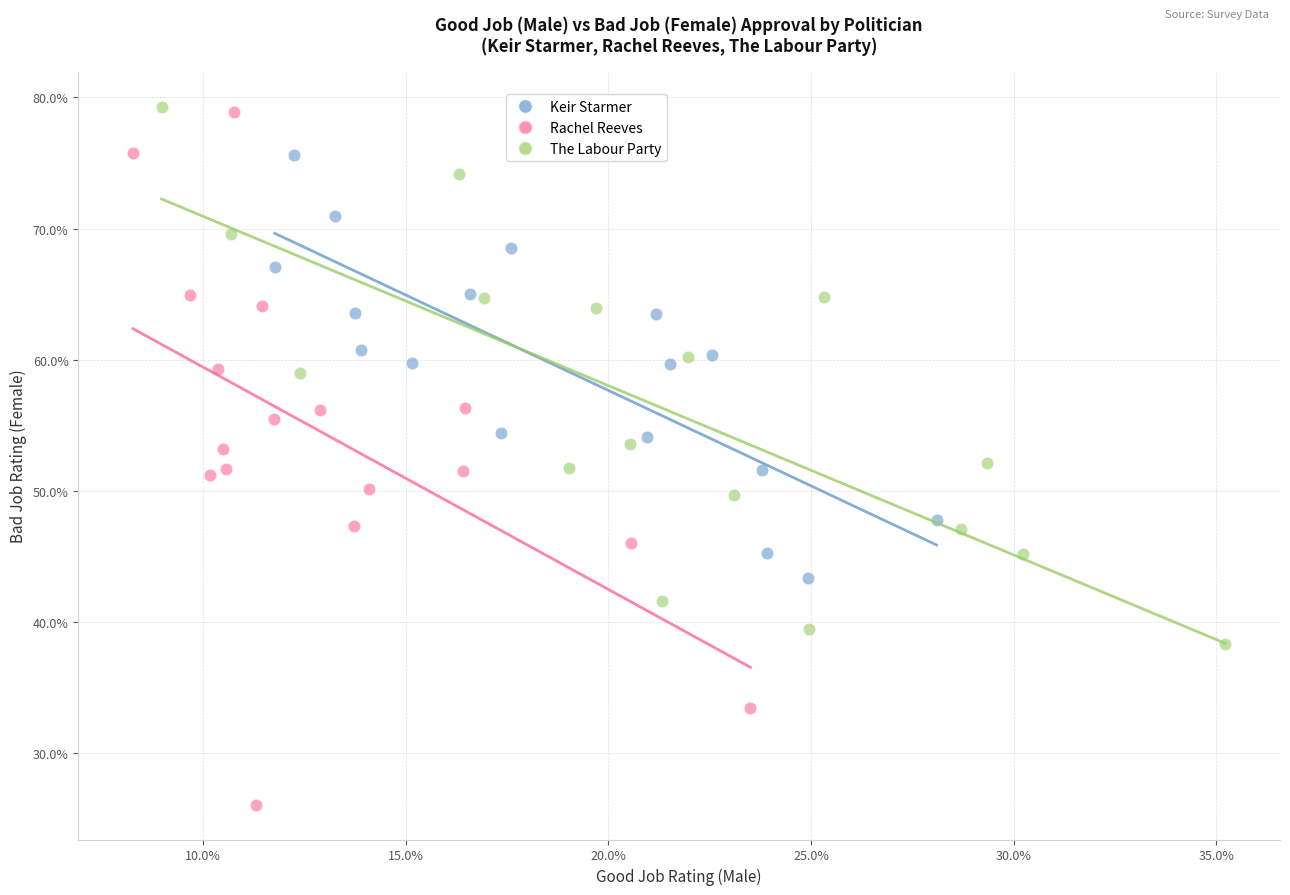

Which series reaches the minimum Y coordinate?

Rachel Reeves